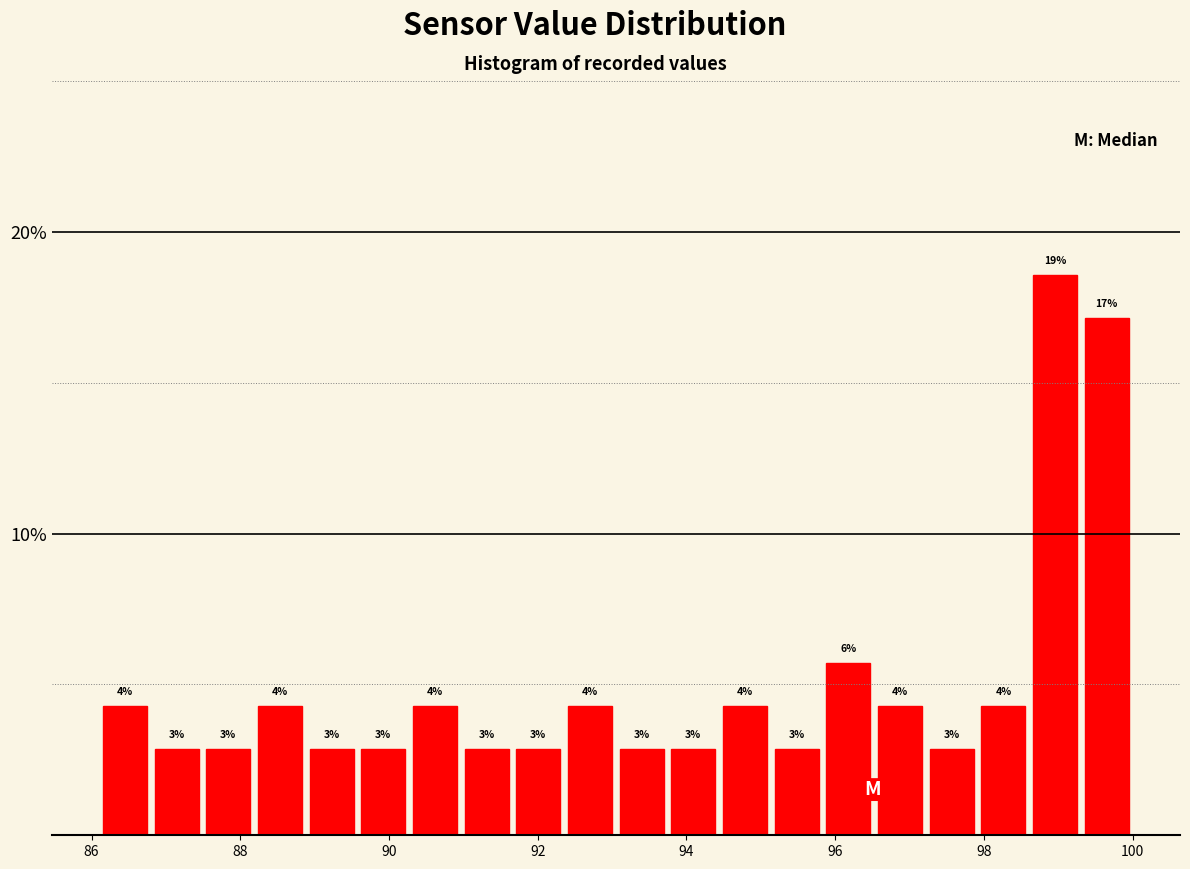

Read against the x-axis, roughly where is the centre of the tallest bar?

99.0